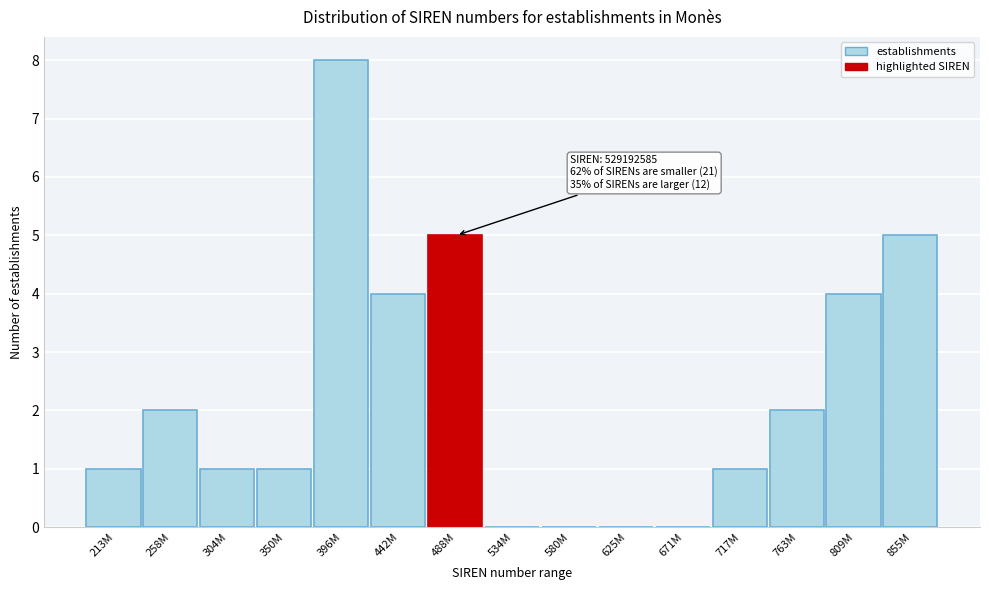

Reading left to right, extract all data points from this chart.

213M=1	258M=2	304M=1	350M=1	396M=8	442M=4	488M=5	534M=0	580M=0	625M=0	671M=0	717M=1	763M=2	809M=4	855M=5